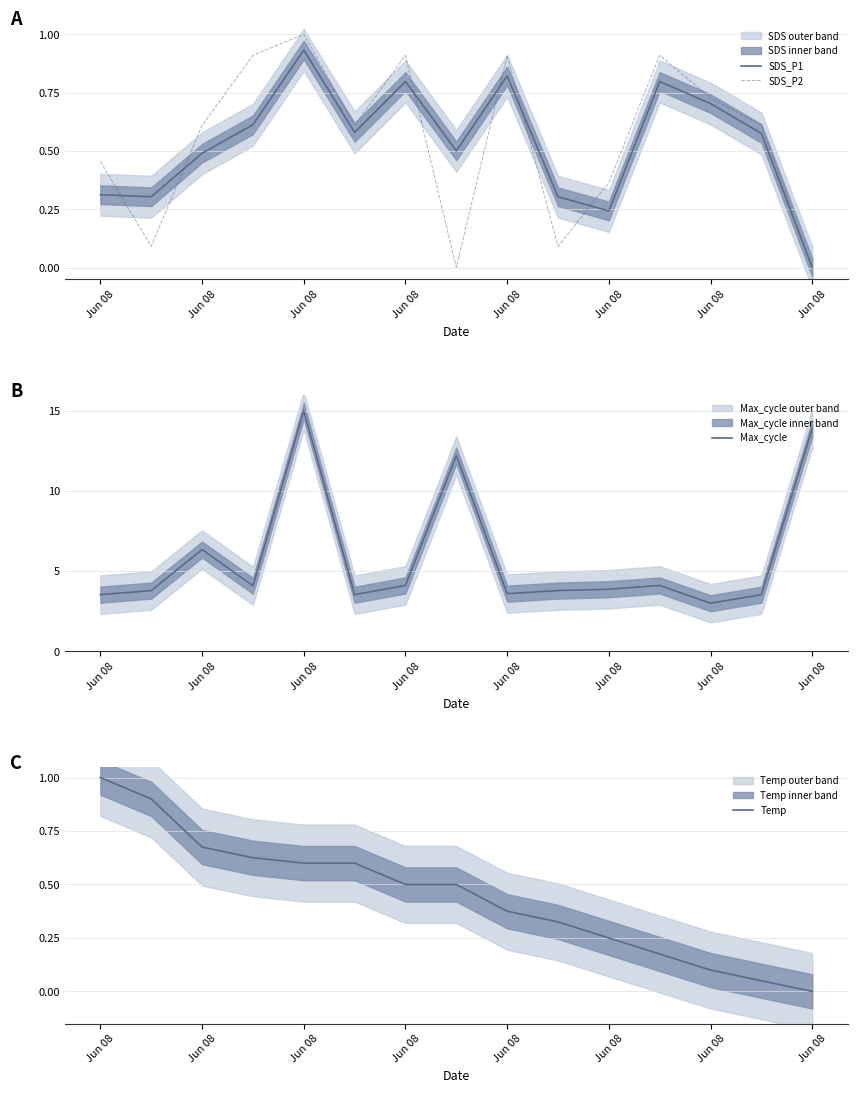

Read the Max_cycle value at Jun 08.

3.9